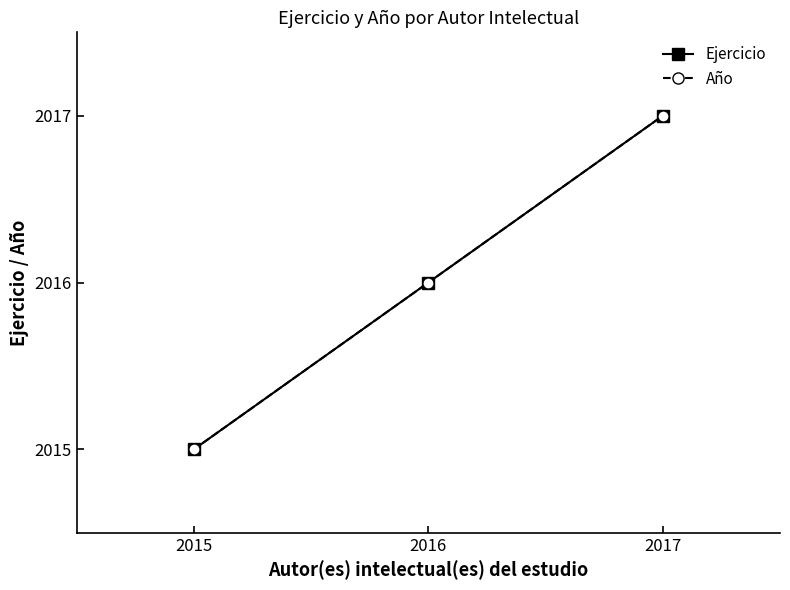

How many lines are shown in the chart?

2